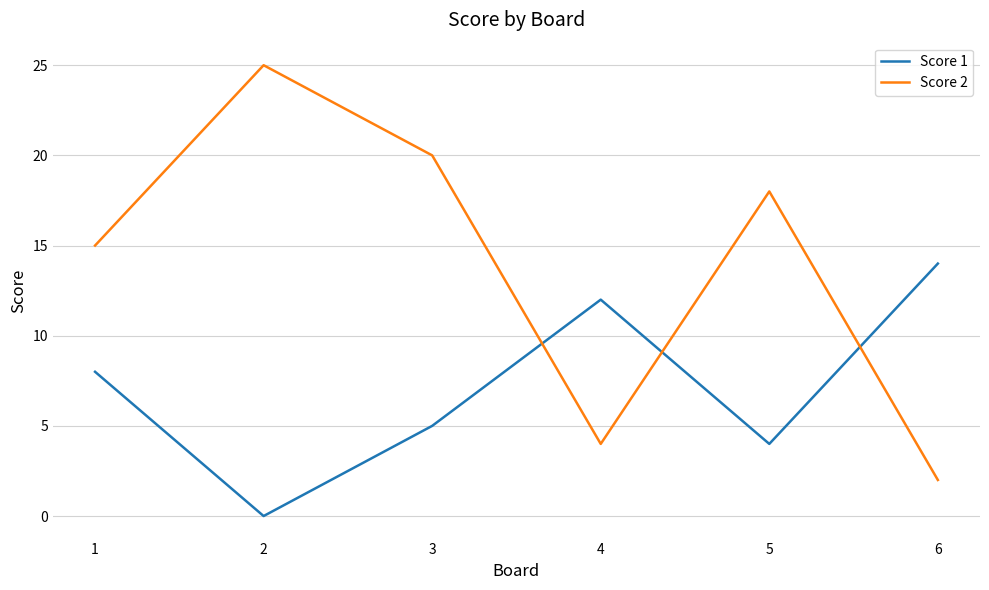

Which series changed the most between 1 and 5?

Score 1